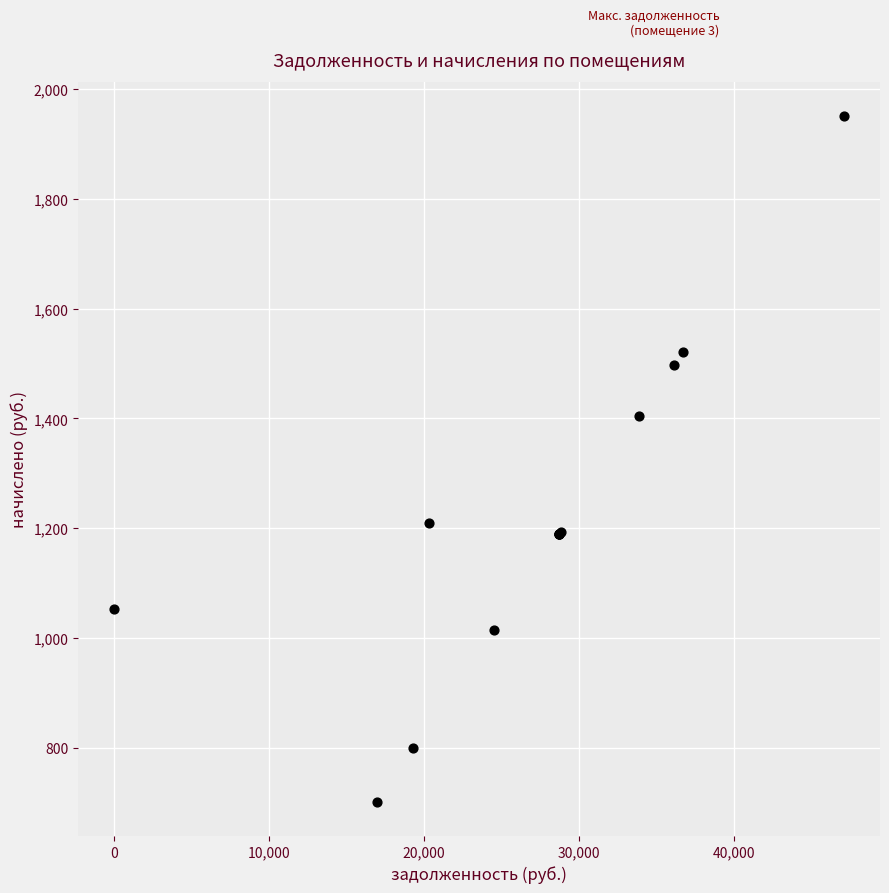

What Y value in the scatter plot is closest to 1326?

1404.0